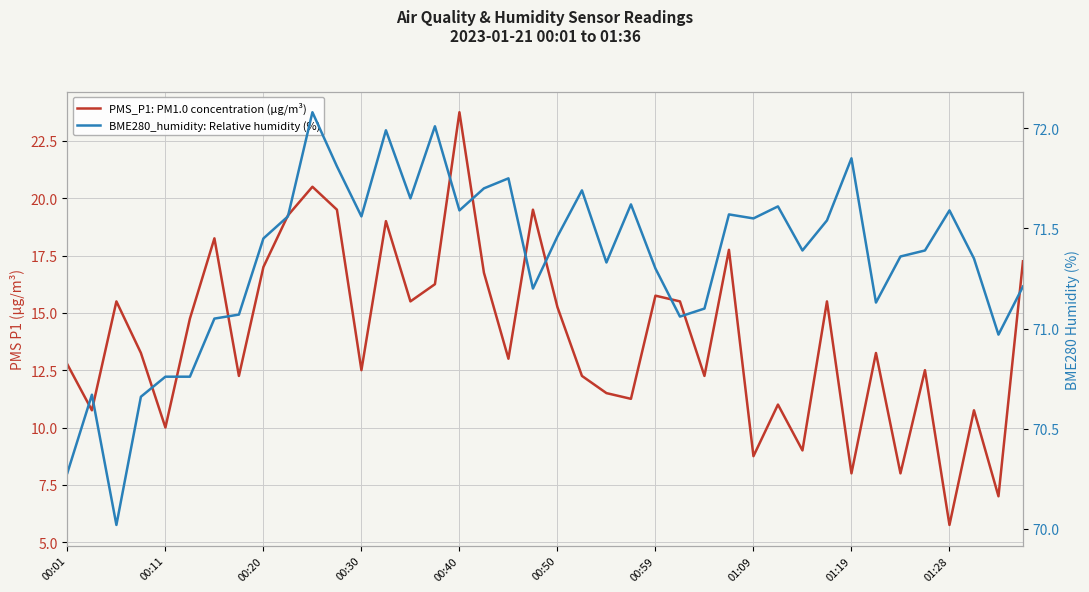

How many values in the PMS_P1: PM1.0 concentration (µg/m³) series exceed 13?

21